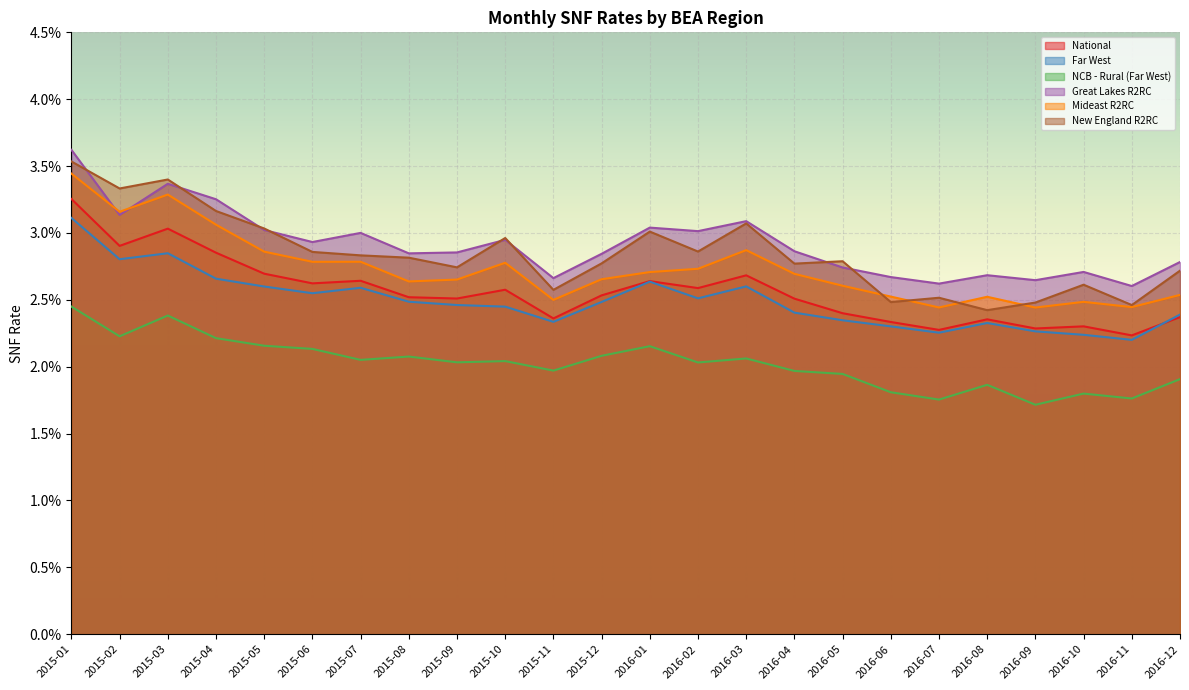

True or false: New England R2RC has more than 1 interior local peaks.

True